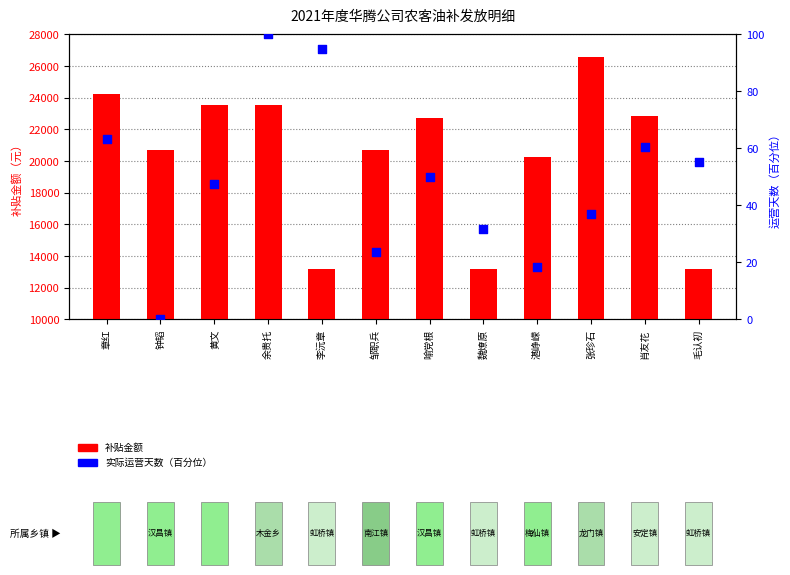

Which series contains the highest Y value?

补贴金额